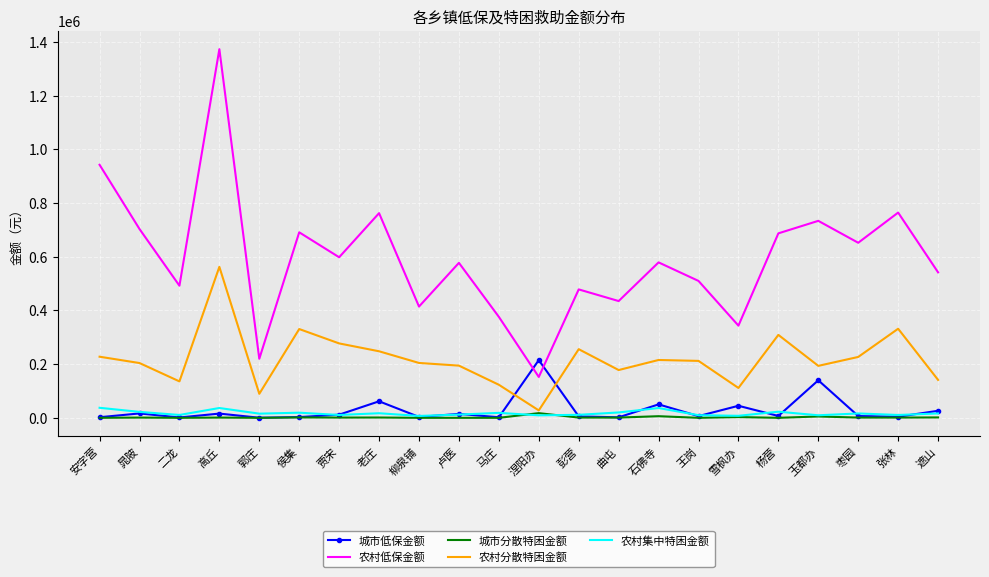

How many values in the 农村分散特困金额 series are below 212017?

11